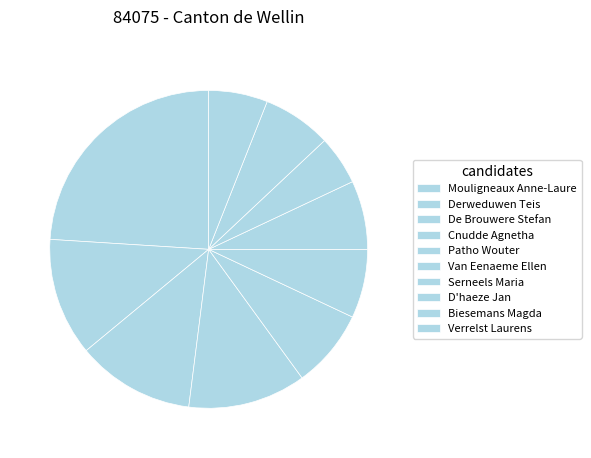

What is the change in value from D'haeze Jan to Biesemans Magda?

+2